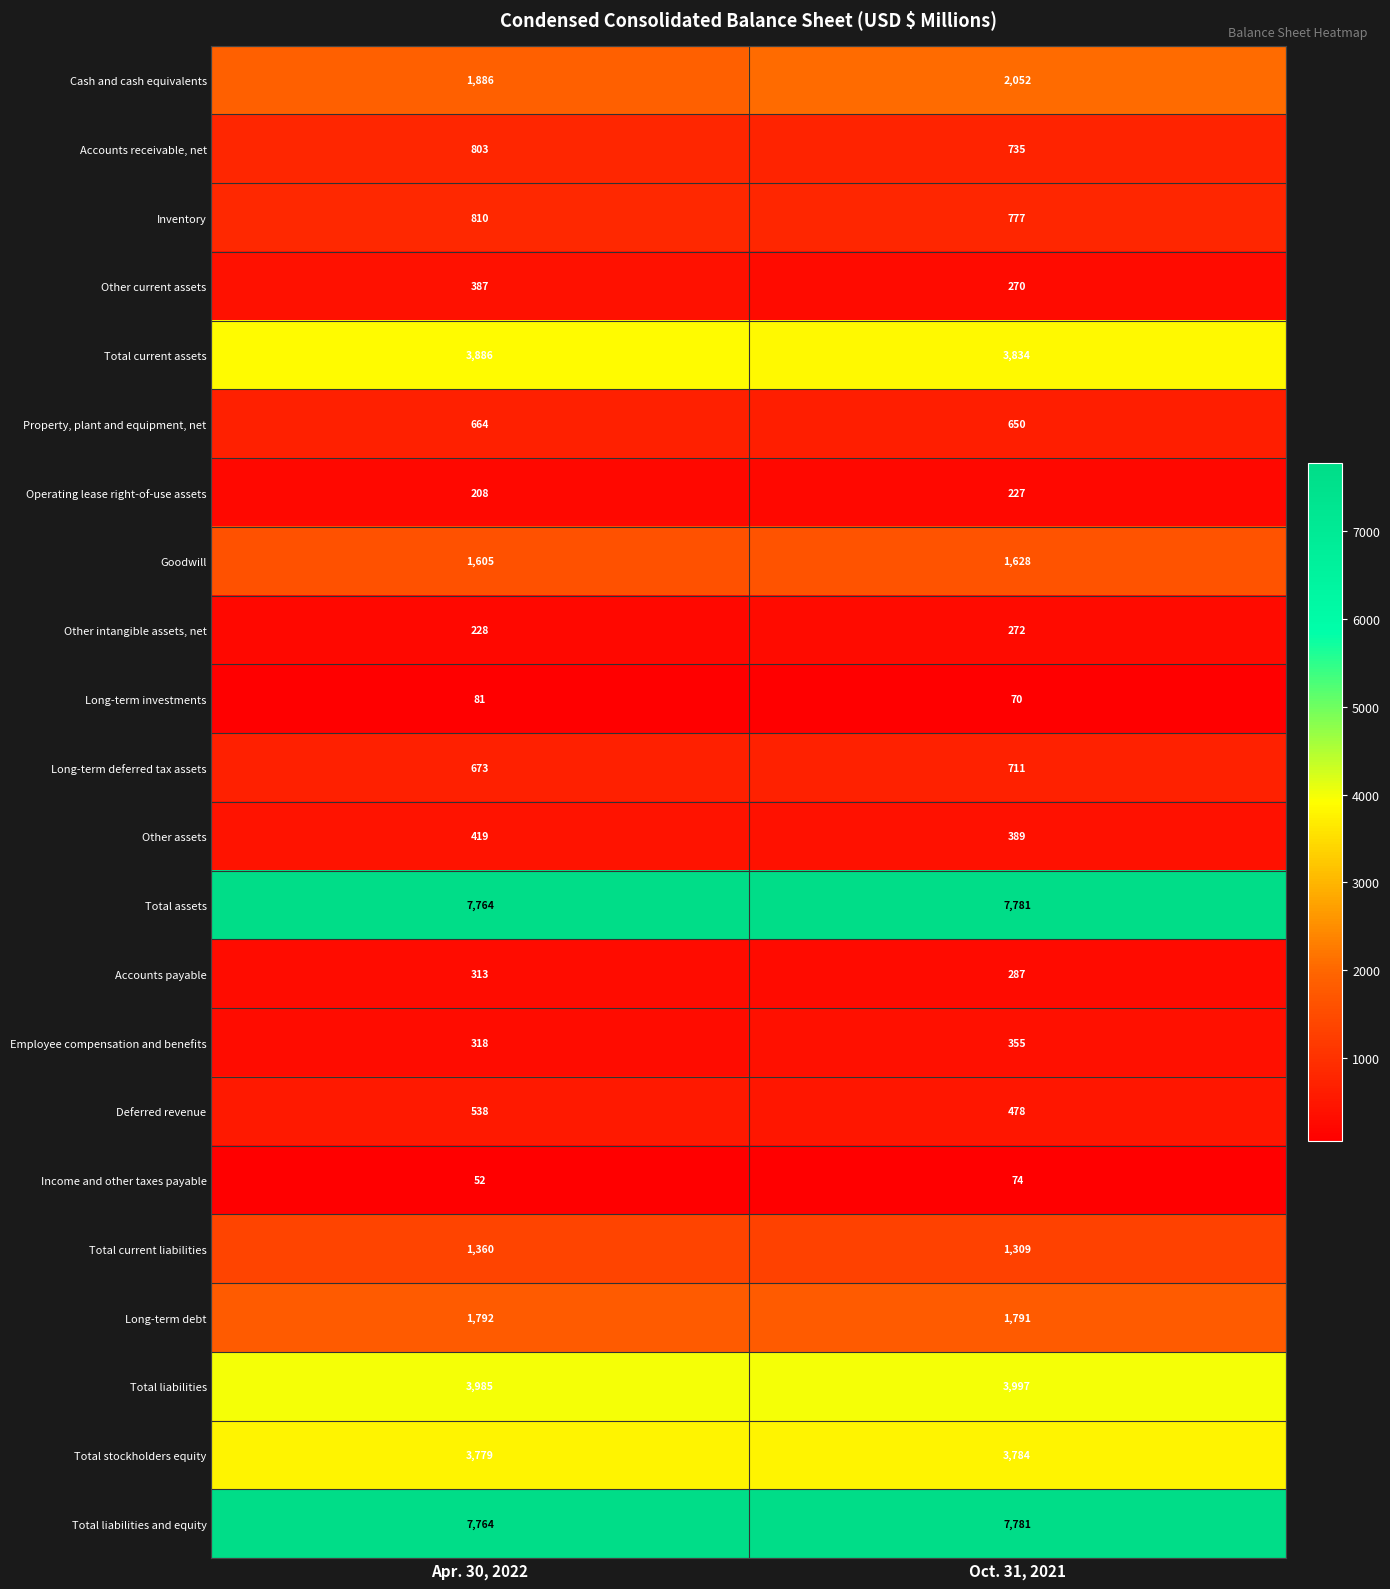

What is the approximate value of Other current assets at Apr. 30, 2022?

387